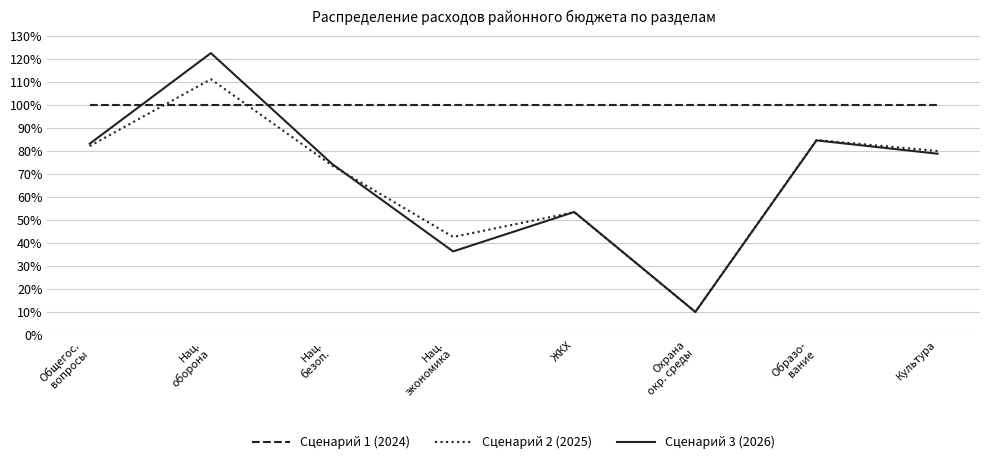

Is the value of Сценарий 1 (2024) at ЖКХ greater than the value of Сценарий 3 (2026) at Нац.
оборона?

No